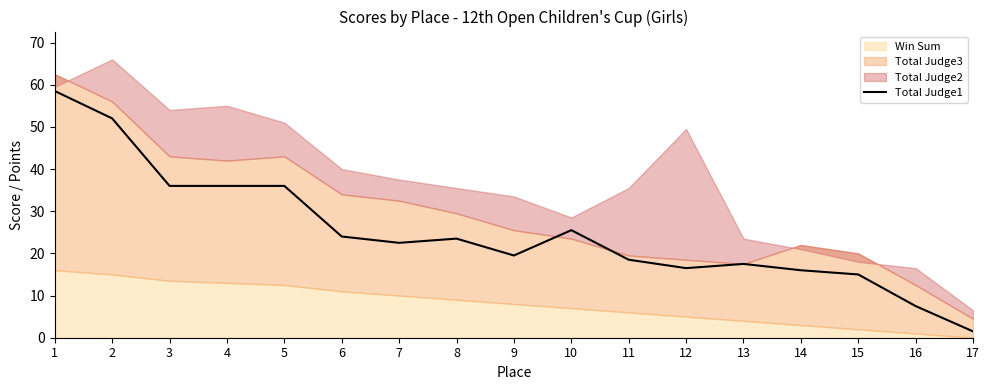

How many points are higher than both their immediate neighbors (excluding endpoints)?

3